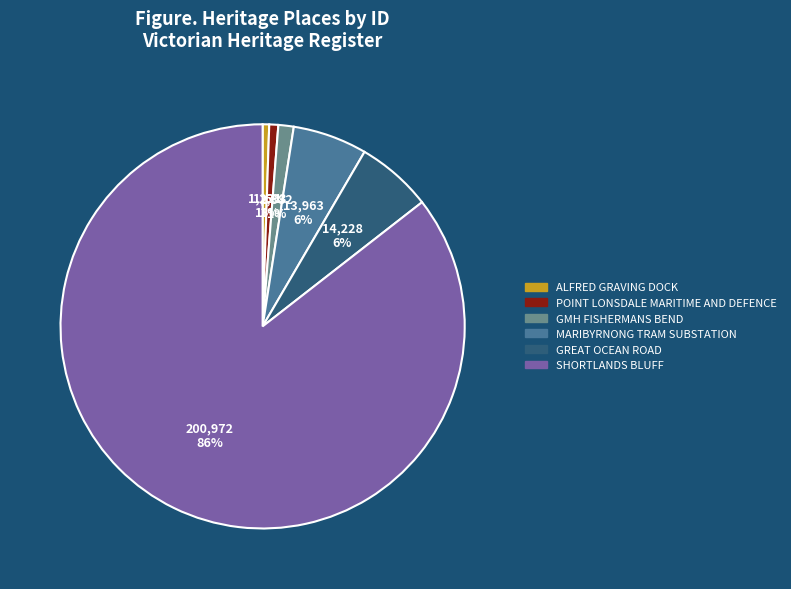

How many segments does this pie chart have?

6